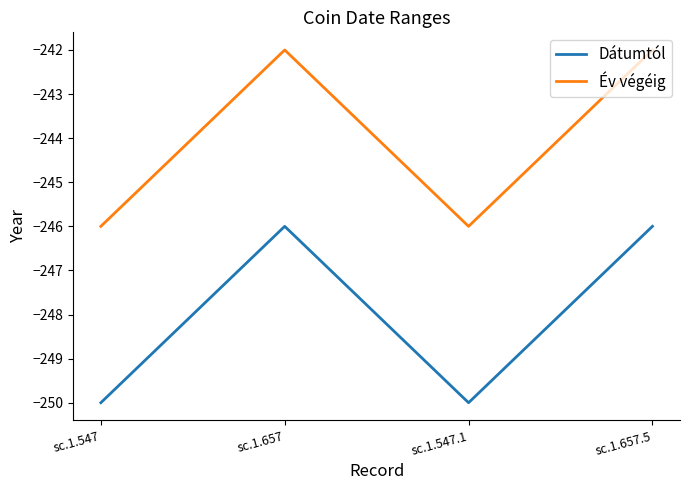

Where is the first local minimum for Év végéig?

sc.1.547.1